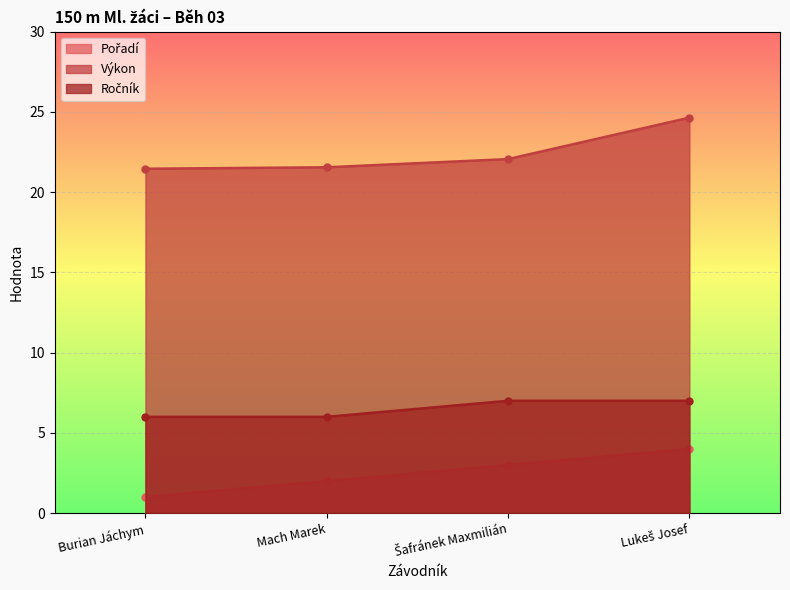

What is the difference between the highest and lowest values at Lukeš Josef?

20.6